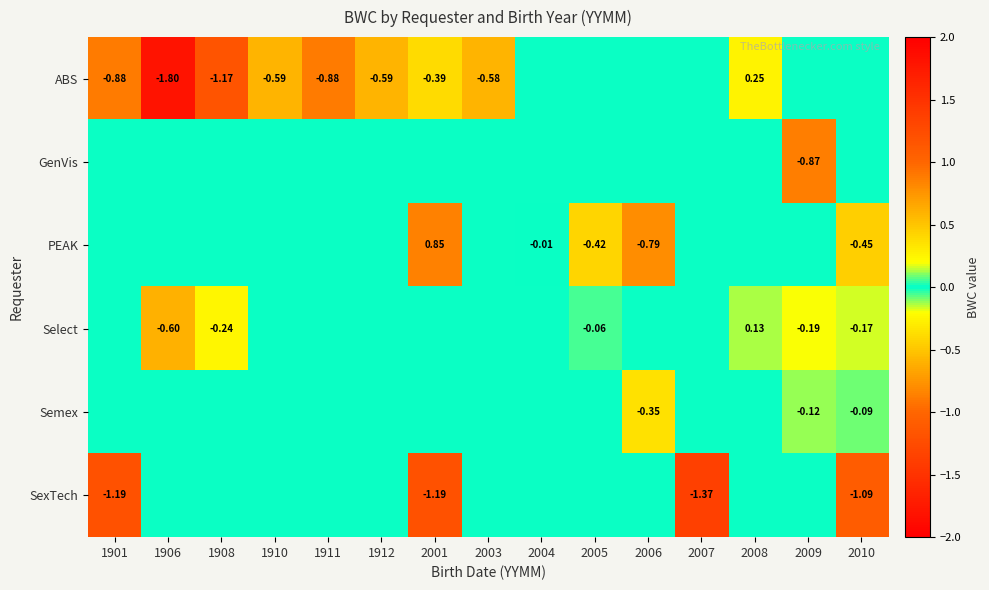

True or false: Select has a value of 0.2 at 2008.

False